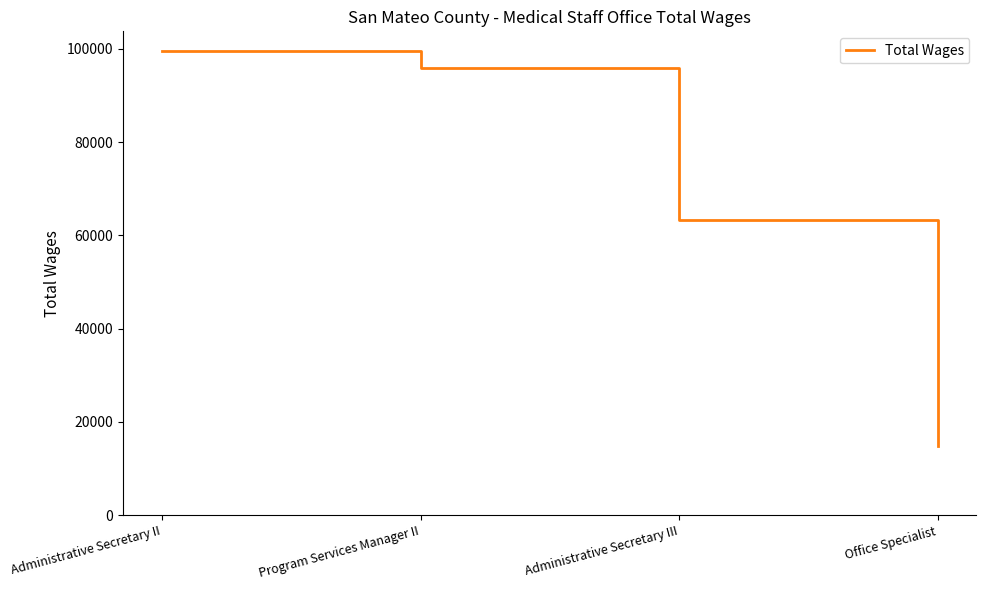

What is the smallest value displayed?

14785